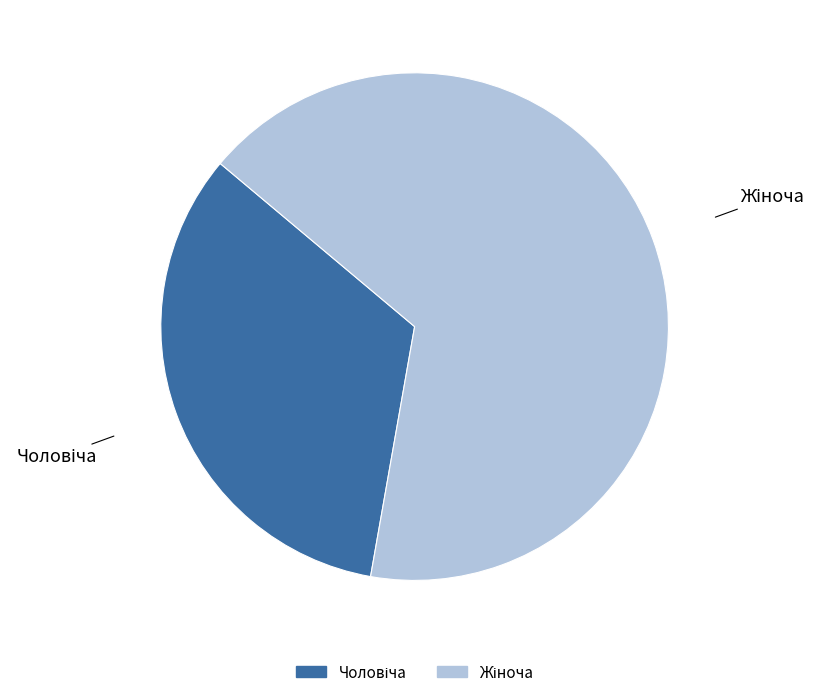

Does any single category account for the majority?

Yes